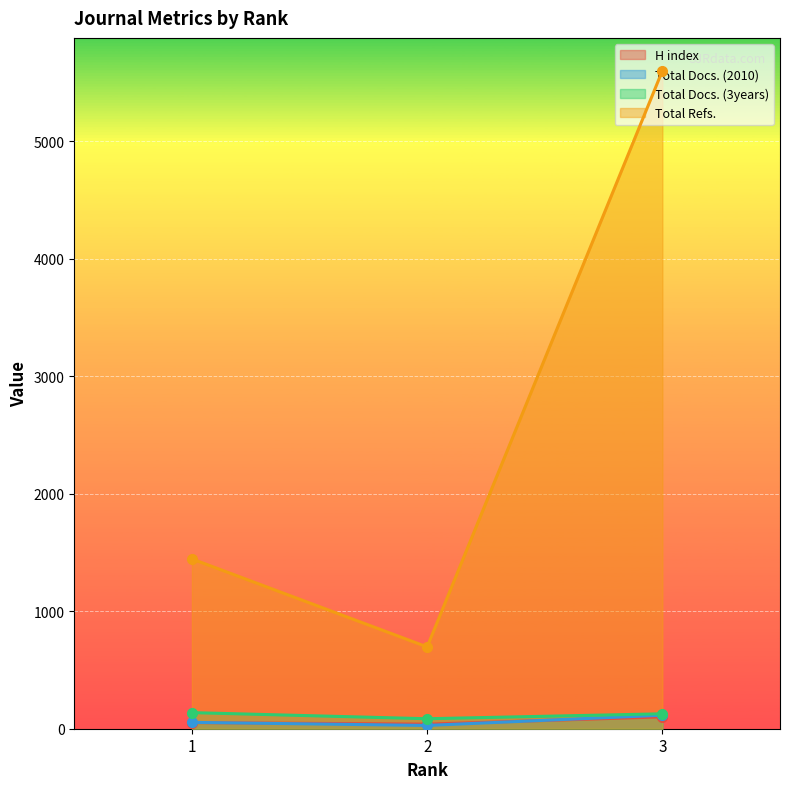

Which category has the lowest value in the Total Docs. (2010) series?

2